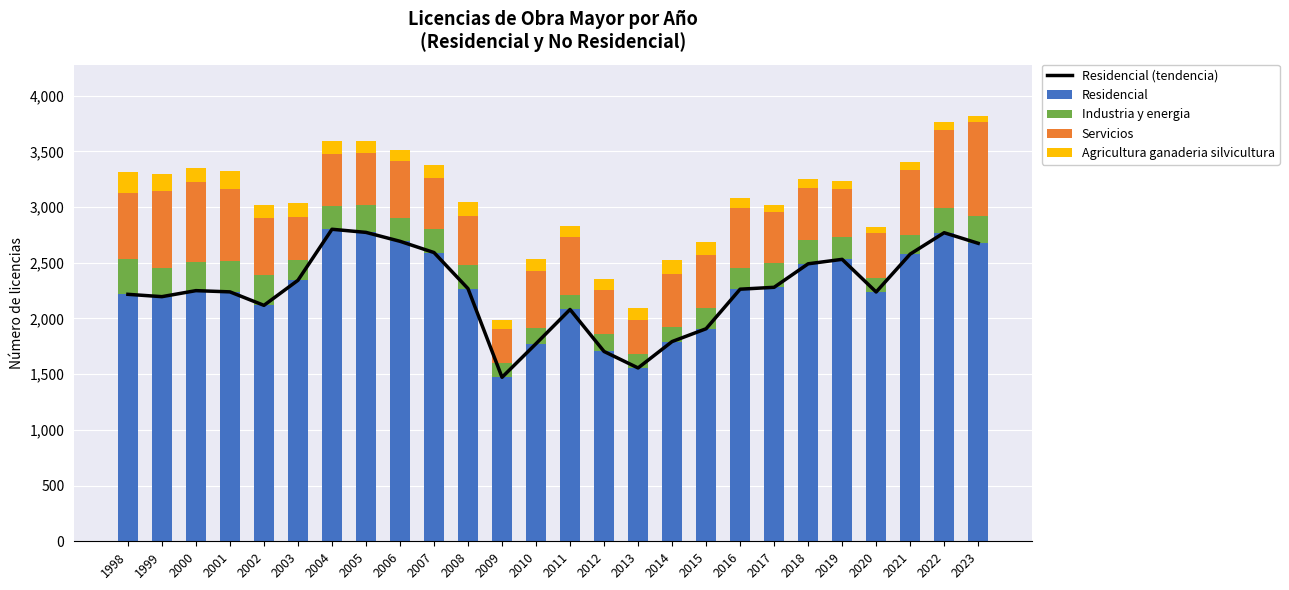

Reading left to right, transcribe all the data shown in this chart.

Residencial (tendencia): 1998=2217	1999=2196	2000=2250	2001=2239	2002=2118	2003=2343	2004=2801	2005=2773	2006=2693	2007=2592	2008=2268	2009=1472	2010=1774	2011=2081	2012=1704	2013=1556	2014=1793	2015=1908	2016=2263	2017=2280	2018=2491	2019=2531	2020=2238	2021=2578	2022=2770	2023=2675
Residencial: 1998=2217	1999=2196	2000=2250	2001=2239	2002=2118	2003=2343	2004=2801	2005=2773	2006=2693	2007=2592	2008=2268	2009=1472	2010=1774	2011=2081	2012=1704	2013=1556	2014=1793	2015=1908	2016=2263	2017=2280	2018=2491	2019=2531	2020=2238	2021=2578	2022=2770	2023=2675
Industria y energia: 1998=314	1999=258	2000=258	2001=278	2002=271	2003=180	2004=207	2005=244	2006=213	2007=208	2008=209	2009=131	2010=143	2011=130	2012=155	2013=123	2014=134	2015=183	2016=190	2017=221	2018=210	2019=200	2020=128	2021=172	2022=225	2023=249
Servicios: 1998=594	1999=690	2000=713	2001=642	2002=516	2003=392	2004=471	2005=473	2006=507	2007=460	2008=441	2009=302	2010=511	2011=517	2012=394	2013=311	2014=471	2015=476	2016=539	2017=452	2018=466	2019=432	2020=403	2021=585	2022=700	2023=836
Agricultura ganaderia silvicultura: 1998=192	1999=153	2000=129	2001=164	2002=116	2003=118	2004=113	2005=105	2006=103	2007=118	2008=125	2009=80	2010=110	2011=106	2012=103	2013=107	2014=125	2015=117	2016=93	2017=69	2018=86	2019=73	2020=53	2021=69	2022=70	2023=59